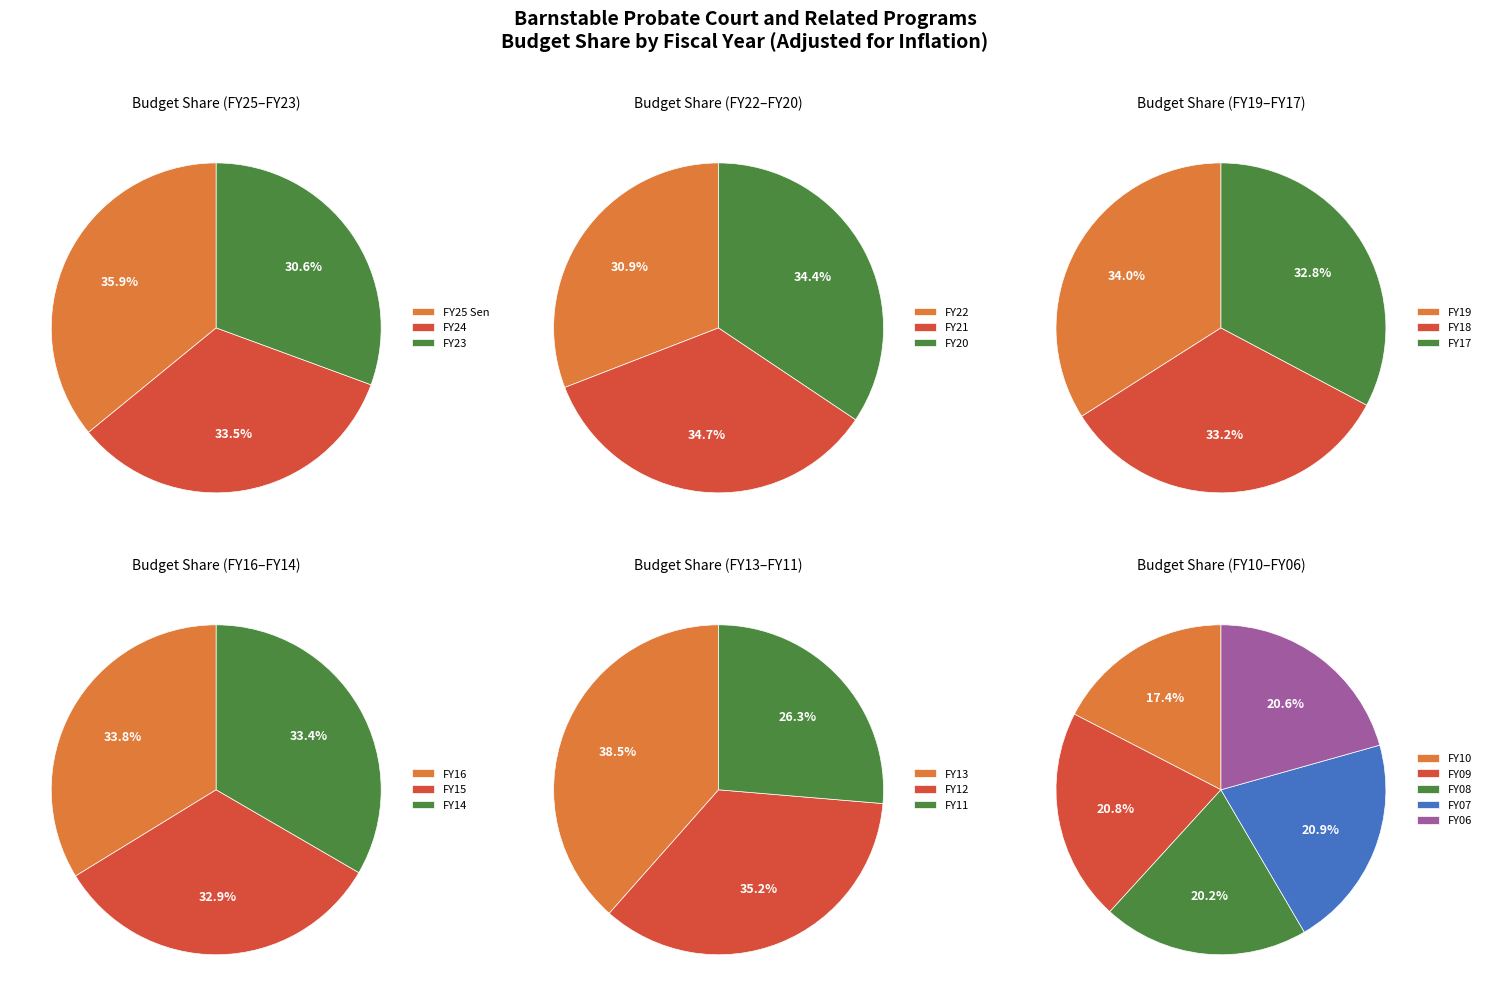

Which has a higher value, FY14 or FY24?

FY24